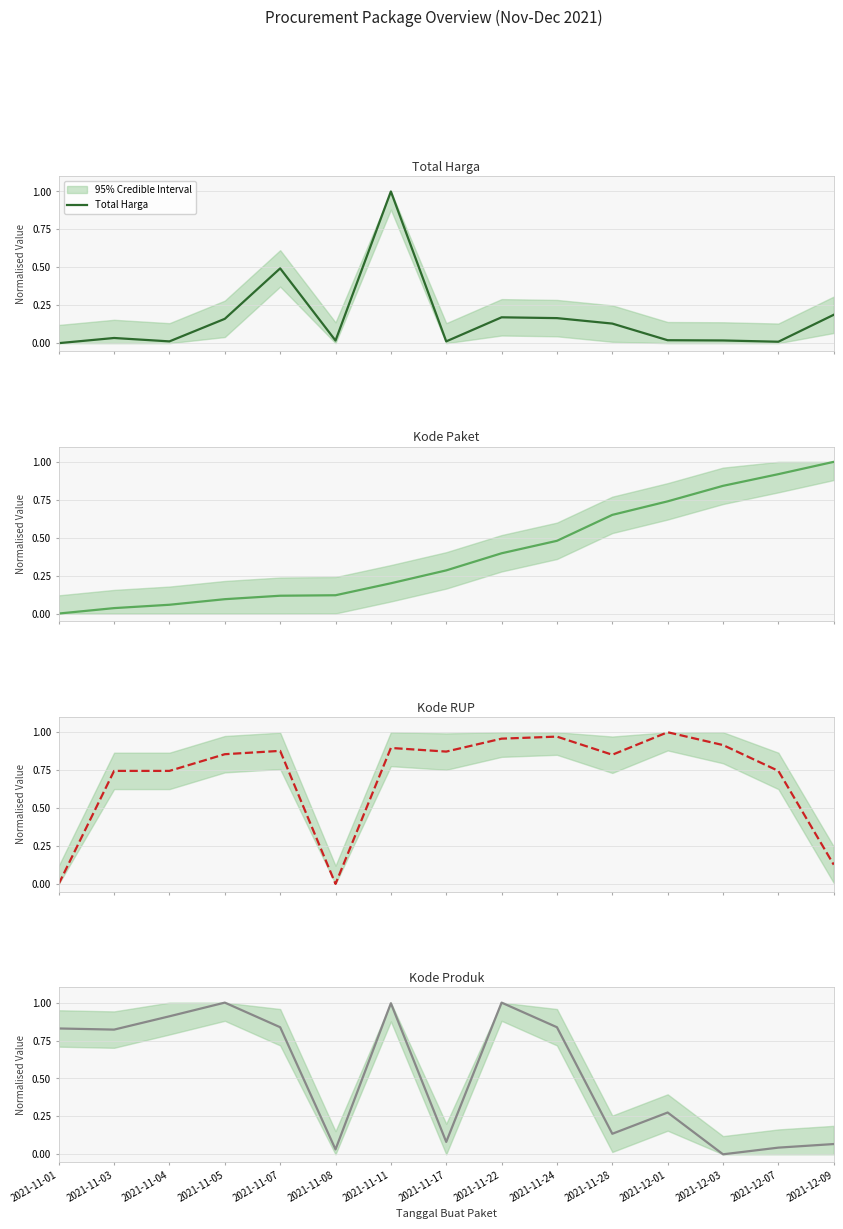

In Kode RUP, how many points are higher than both neighbors (excluding endpoints)?

4